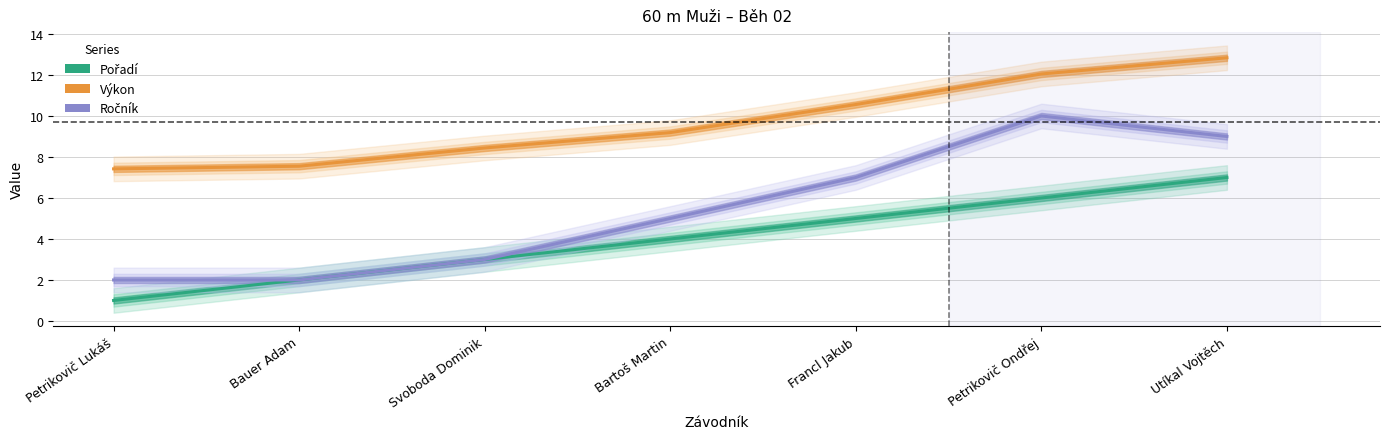

True or false: Výkon and Ročník cross at least once.

False